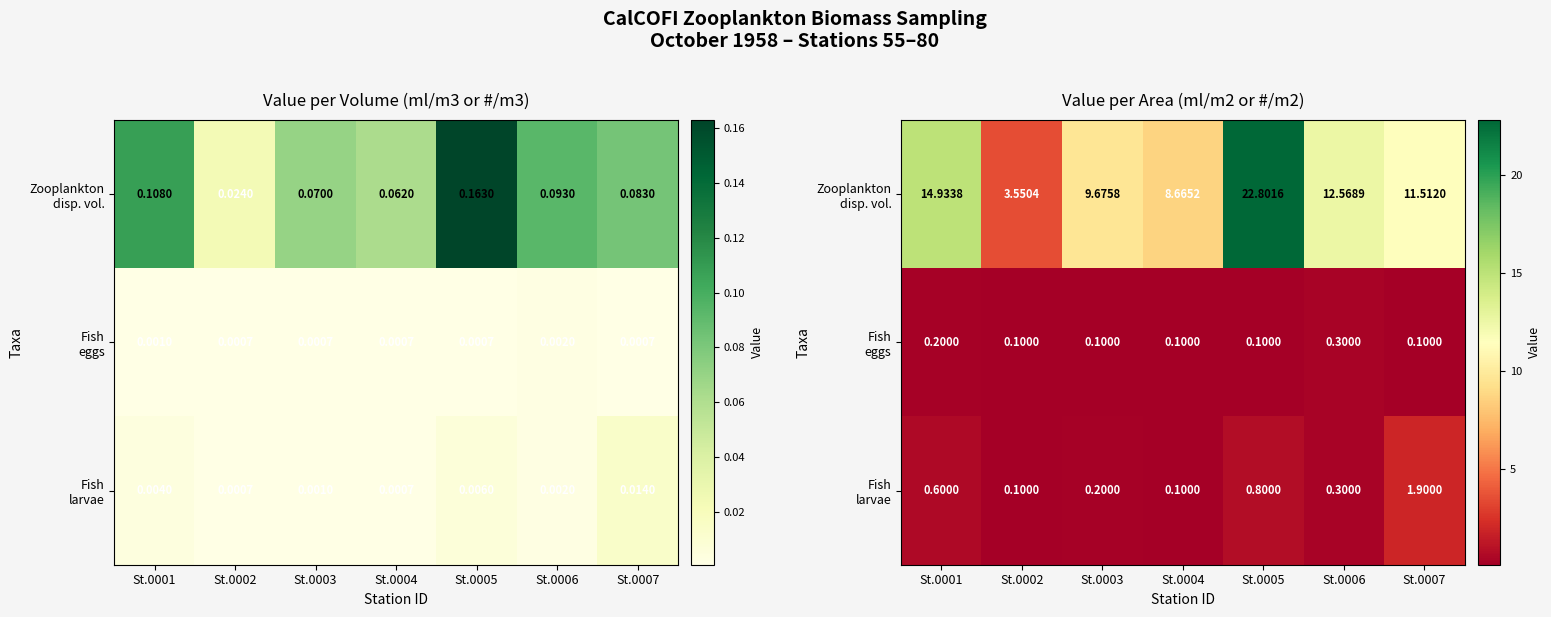

Rank the series by their maximum value, from highest to lowest.

Zooplankton disp. vol., Fish larvae, Fish eggs